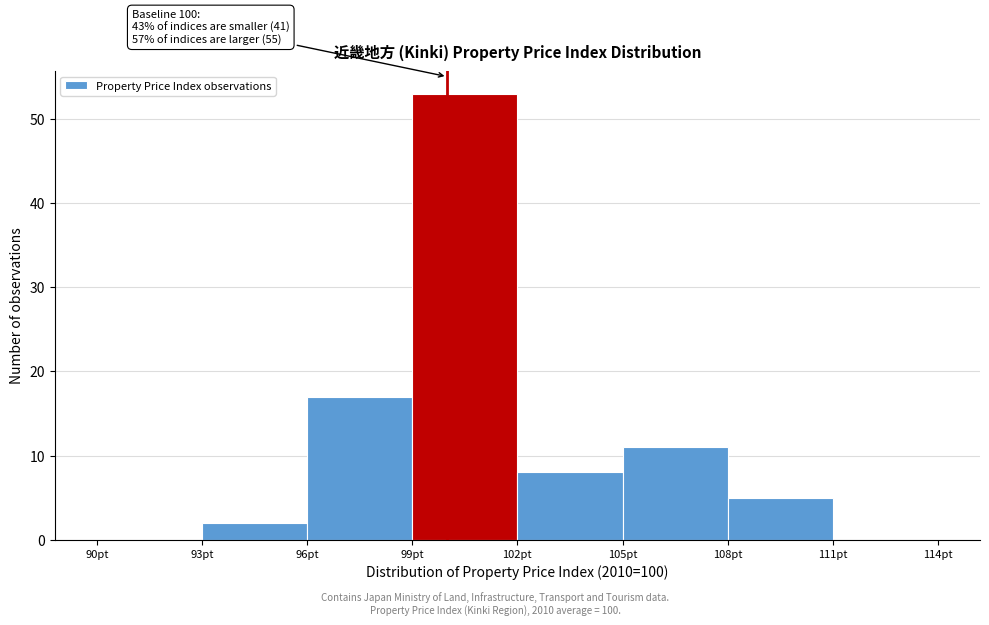

Over which range of the x-axis is the bar tallest?

99 to 102